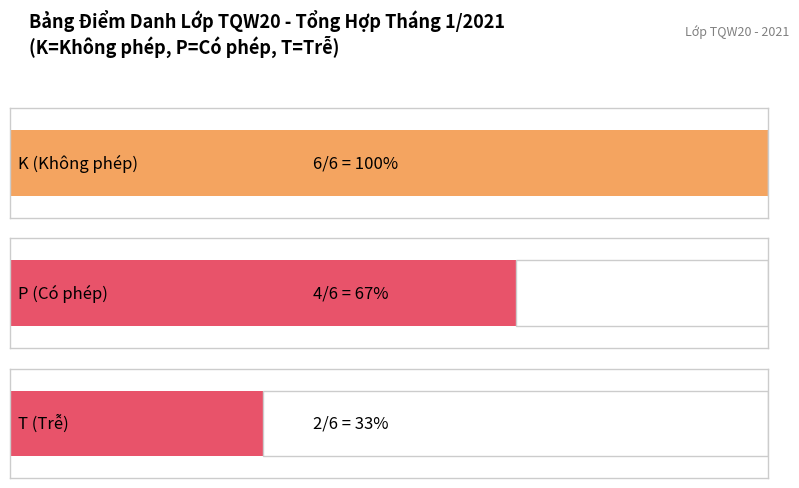

What is the difference between the maximum and minimum values in the K series?

6